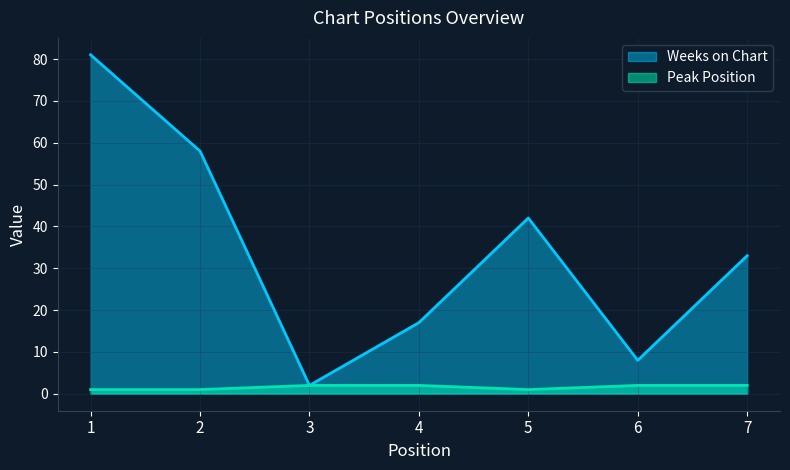

In Peak Position, how many points are lower than both neighbors (excluding endpoints)?

1